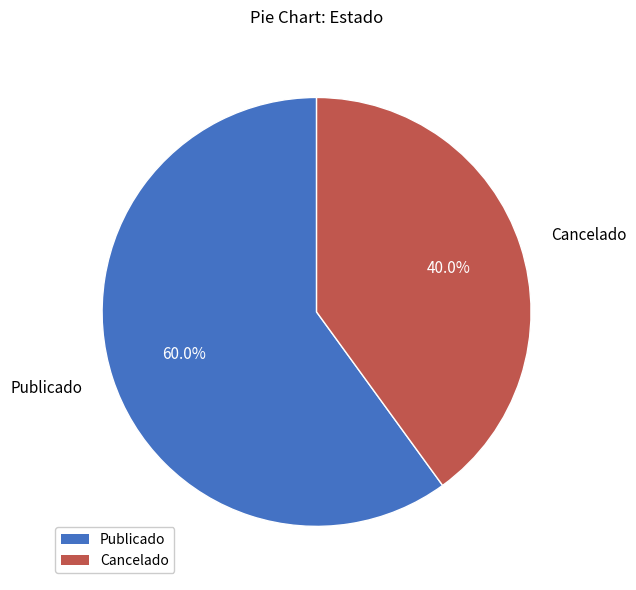

How many segments does this pie chart have?

2